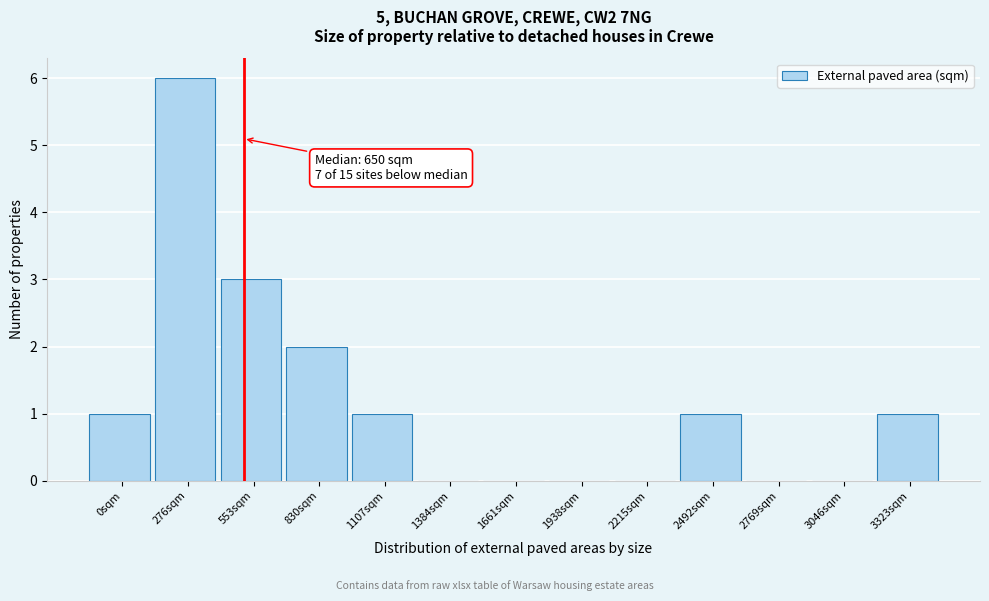

Reading right to left, what are all the values shown in this chart?

3323sqm=1	3046sqm=0	2769sqm=0	2492sqm=1	2215sqm=0	1938sqm=0	1661sqm=0	1384sqm=0	1107sqm=1	830sqm=2	553sqm=3	276sqm=6	0sqm=1